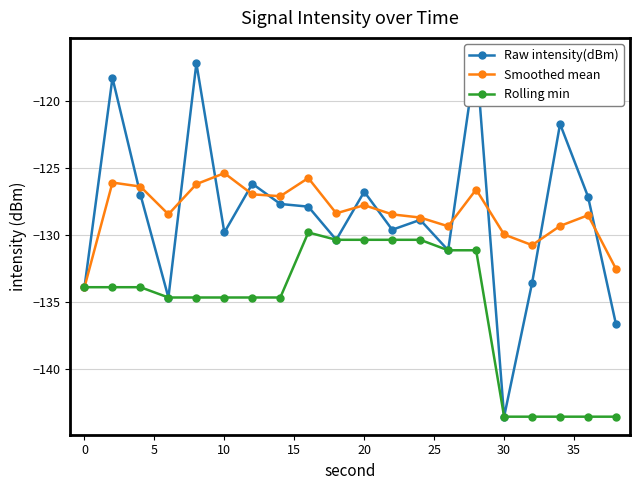

True or false: Raw intensity(dBm) and Rolling min cross at least once.

False